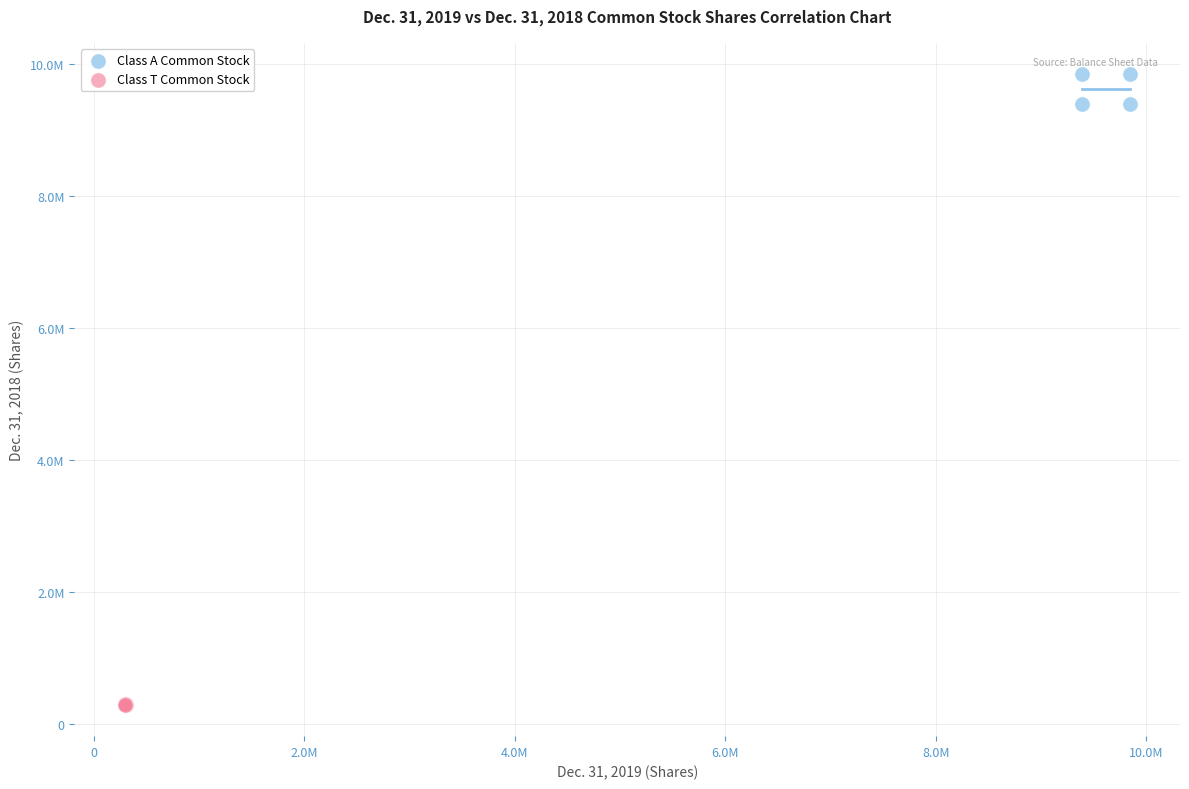

Which series has the widest spread of Y values?

Class A Common Stock